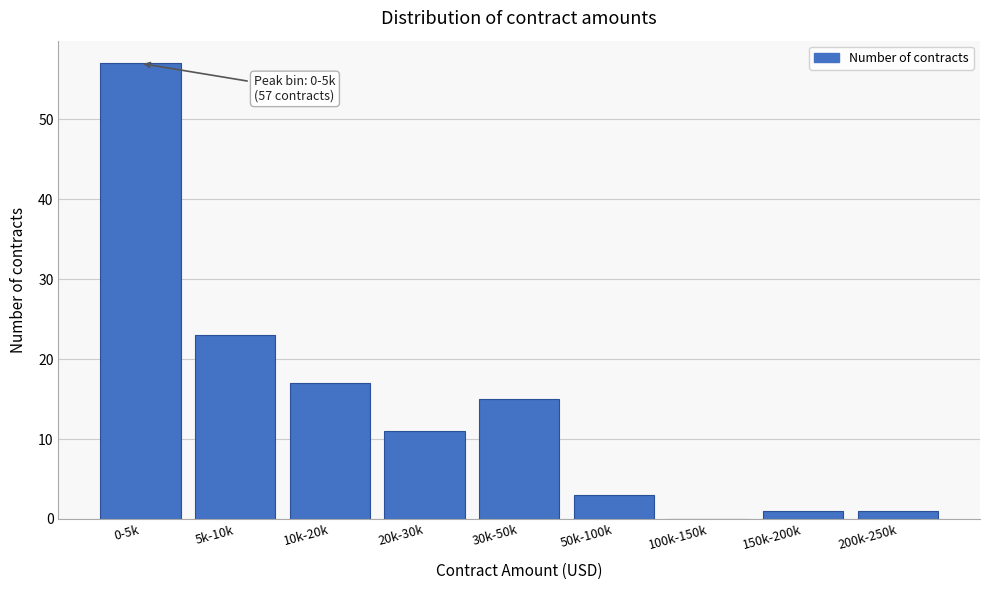

Reading left to right, transcribe all the data shown in this chart.

0-5k=57	5k-10k=23	10k-20k=17	20k-30k=11	30k-50k=15	50k-100k=3	100k-150k=0	150k-200k=1	200k-250k=1